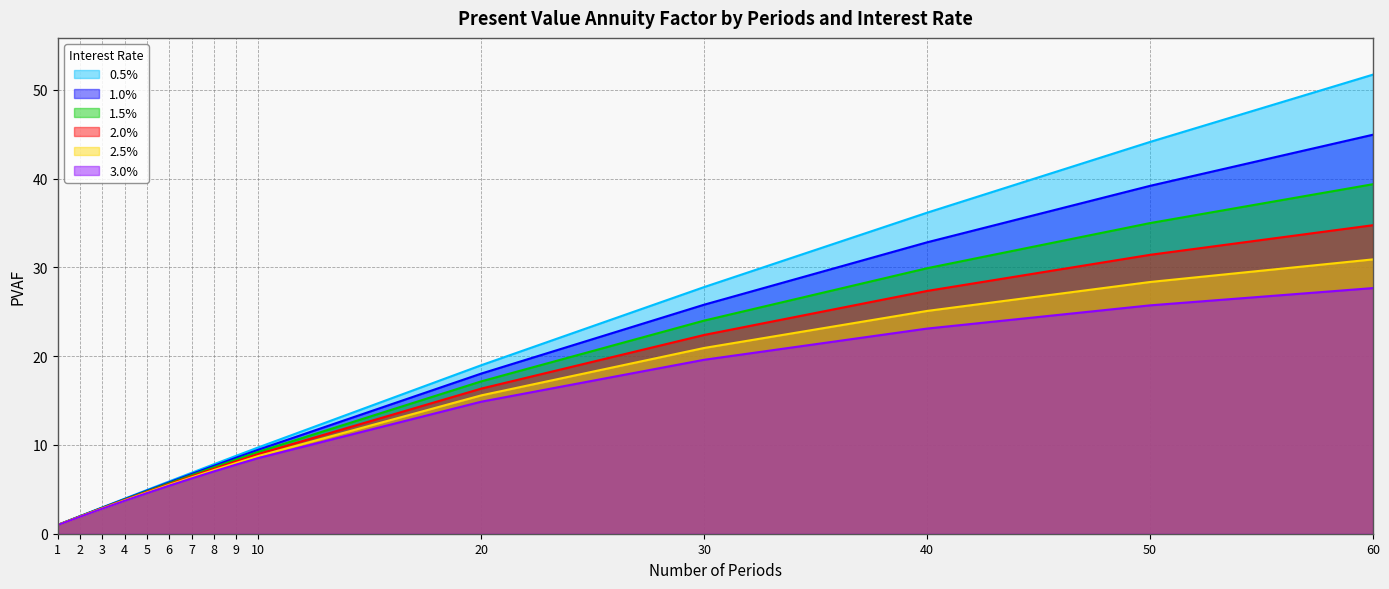

What is the total value across all series at 40?

174.5